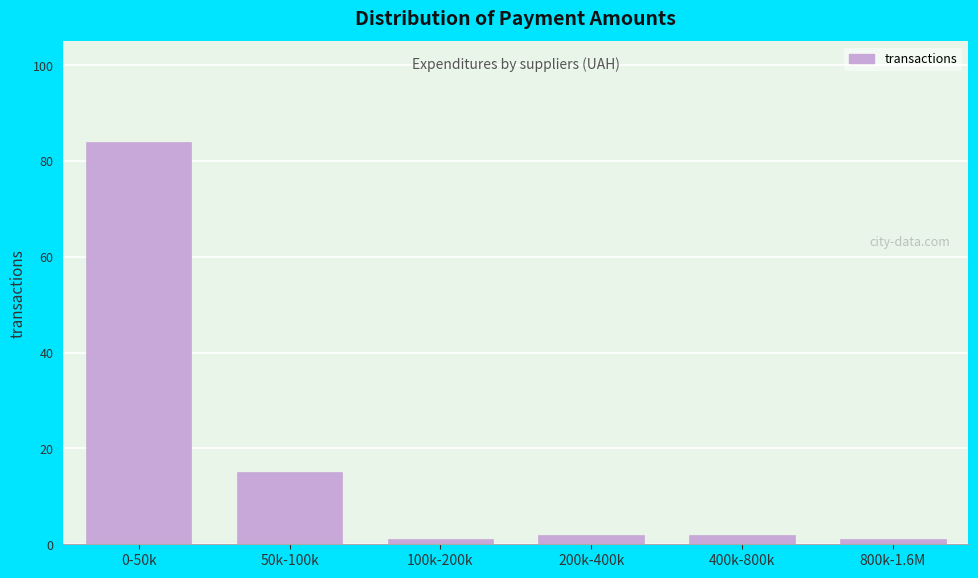

Reading right to left, what are all the values shown in this chart?

1	2	2	1	15	84